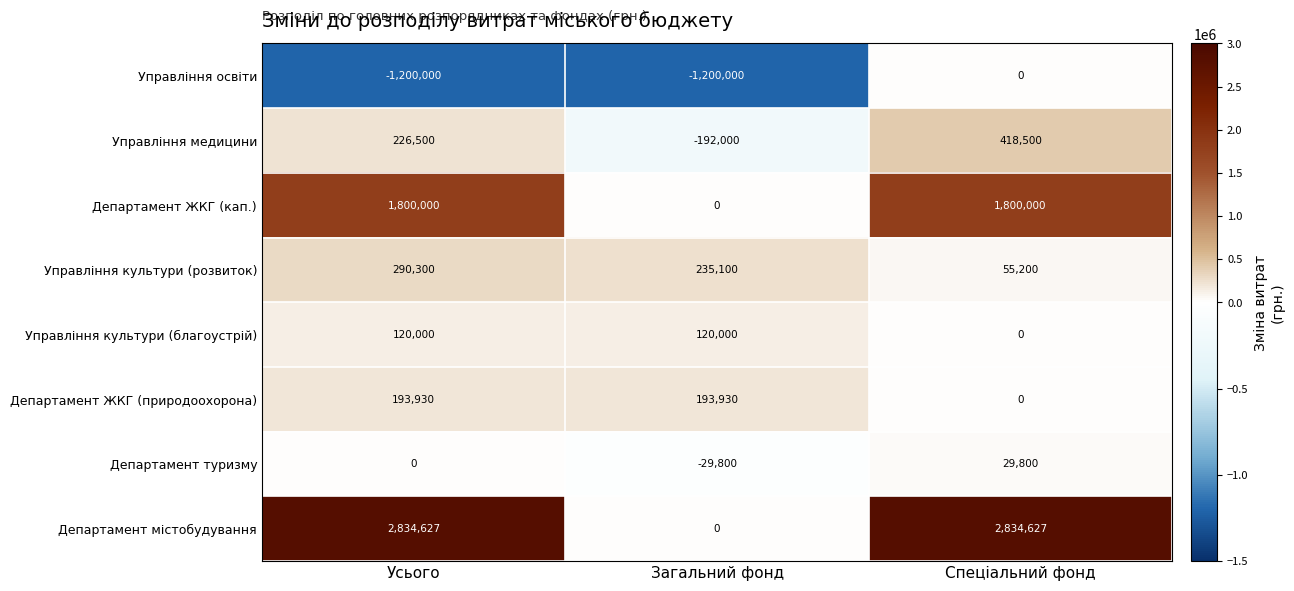

How many series are shown in this chart?

8